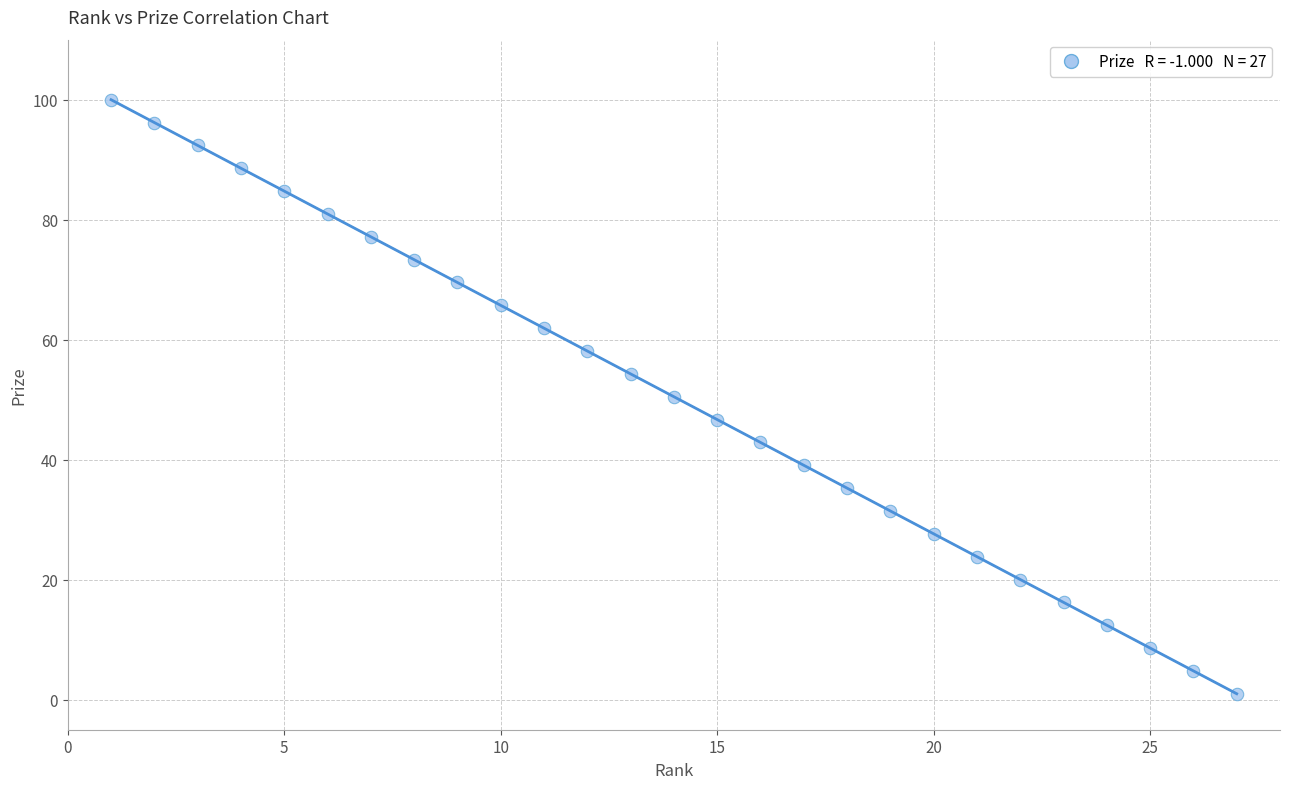

What is the range of Y values (max minus min)?

99.0